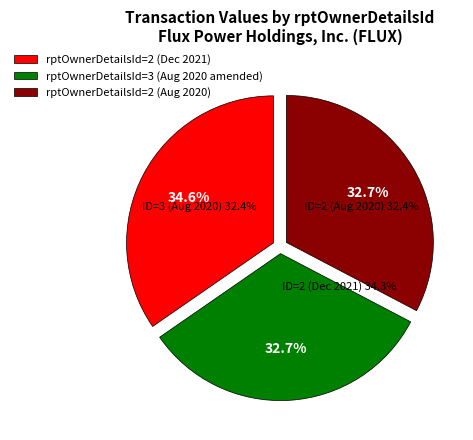

Which category has the smallest portion of the pie?

3 (2020-08-14)